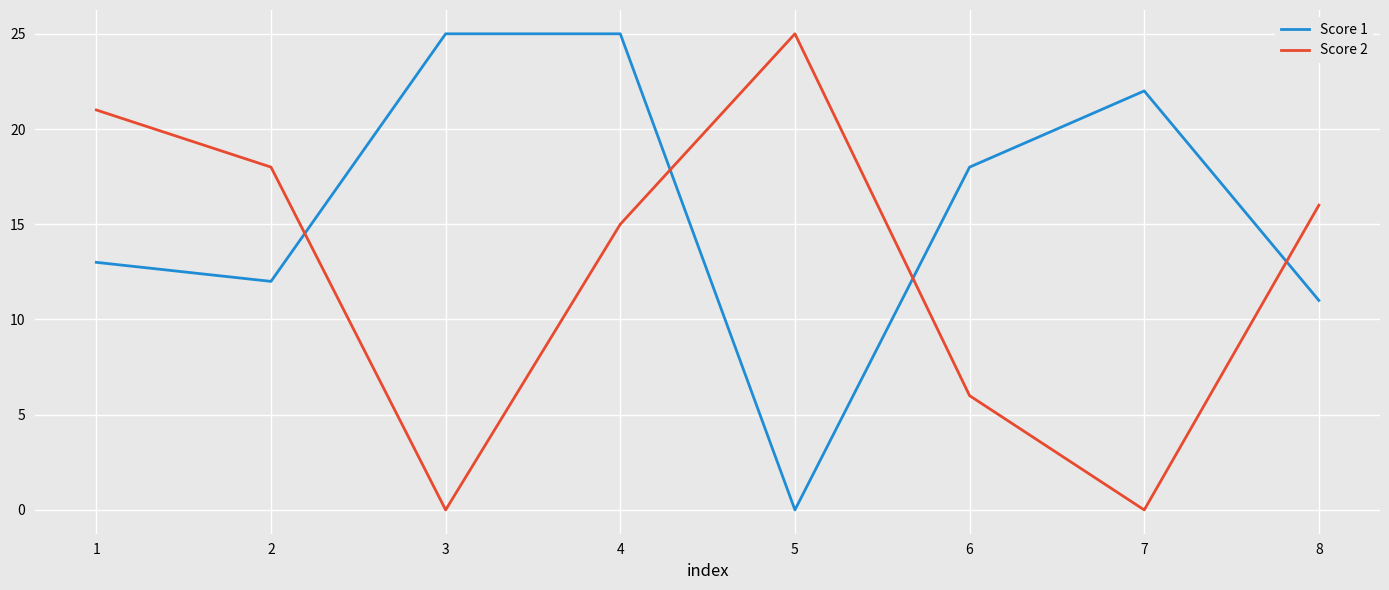

The Score 2 series shows 3 at 8. True or false?

False